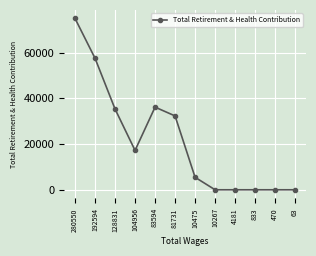

Read the value at 83594, to the nearest 10.

36160